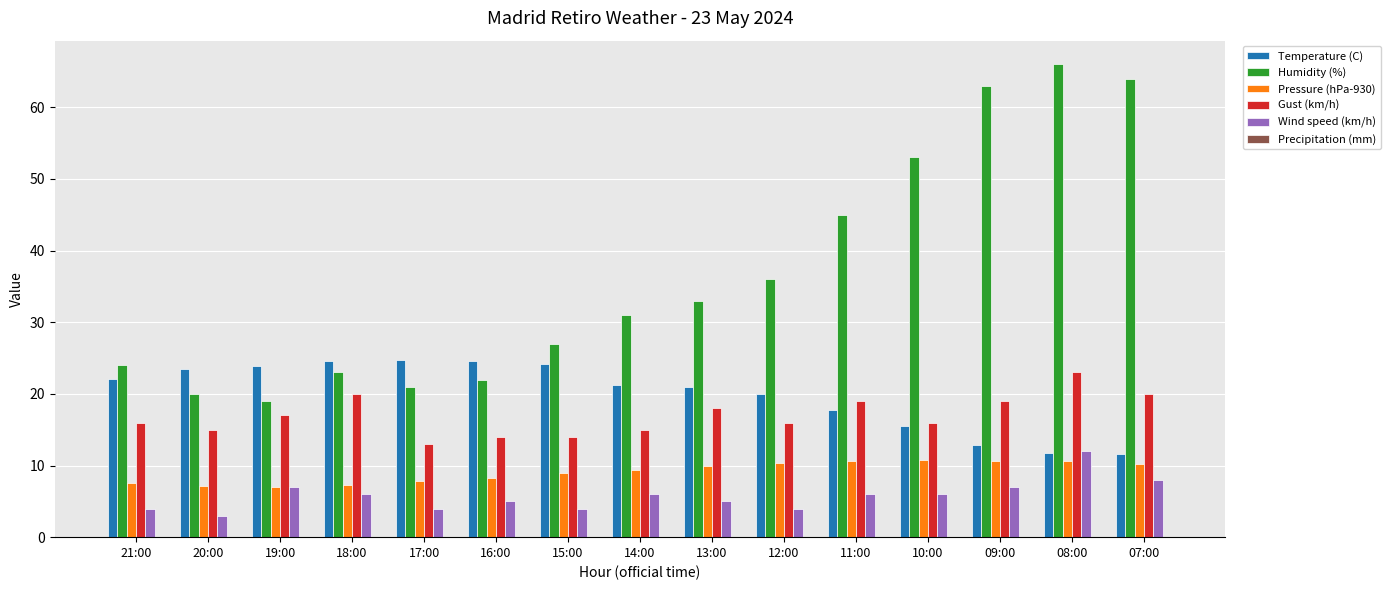

What is the total value across all series at 17:00?

70.5